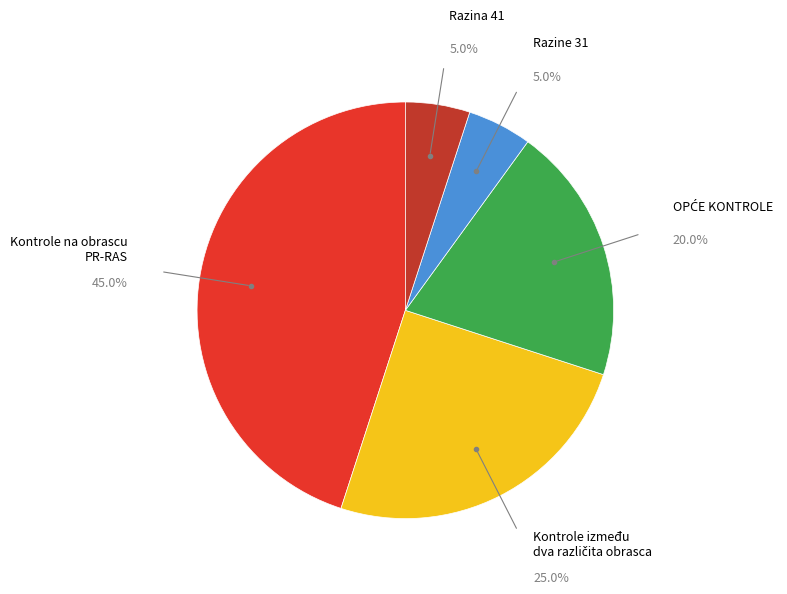

Does any single category account for the majority?

No